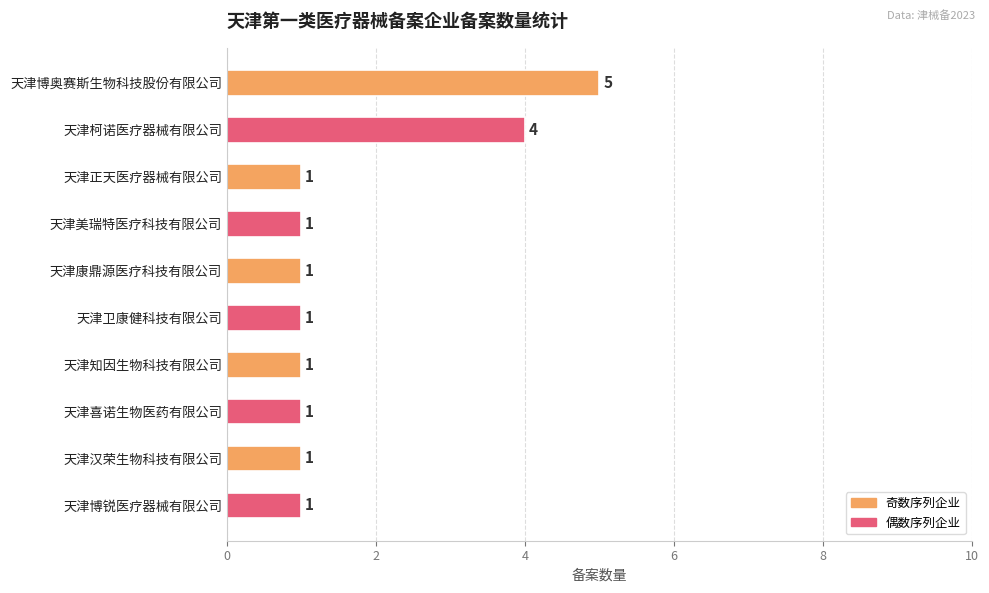

Approximately how many times larger is the value at 天津卫康健科技有限公司 compared to 天津康鼎源医疗科技有限公司?

1.0